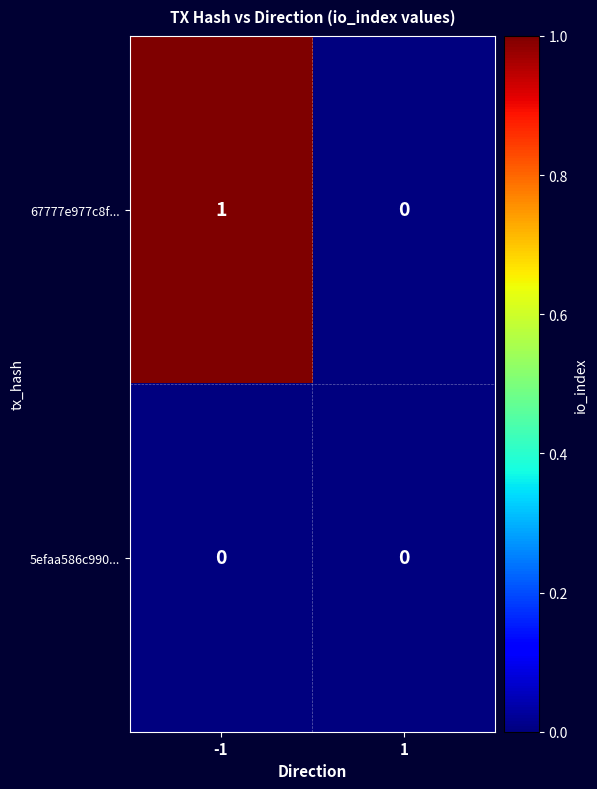

Reading left to right, what are all the values shown in this chart?

67777e977c8f...: 1	0
5efaa586c990...: 0	0